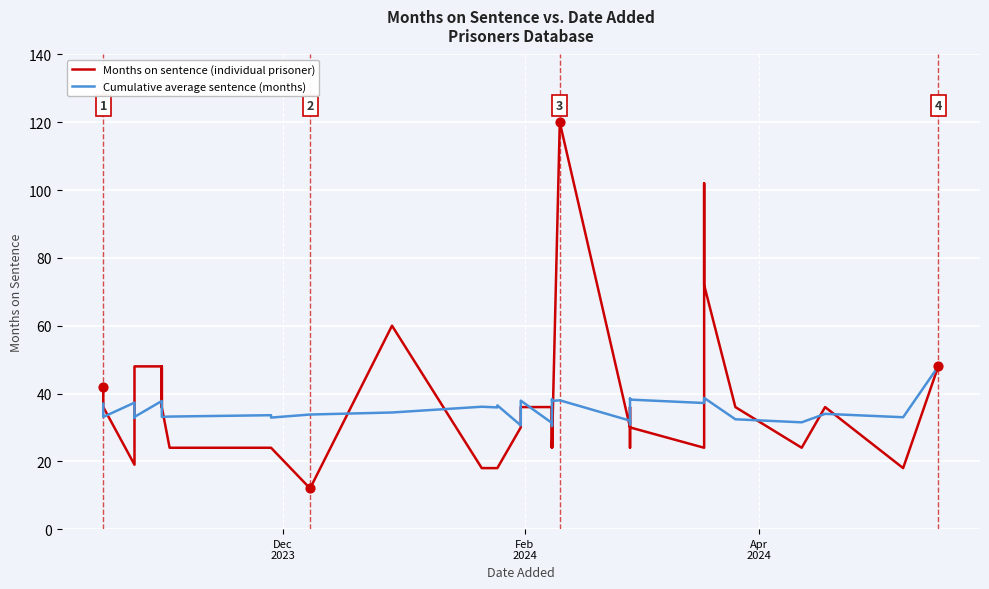

Which series has the largest Y range (max minus min)?

Months on sentence (individual prisoner)